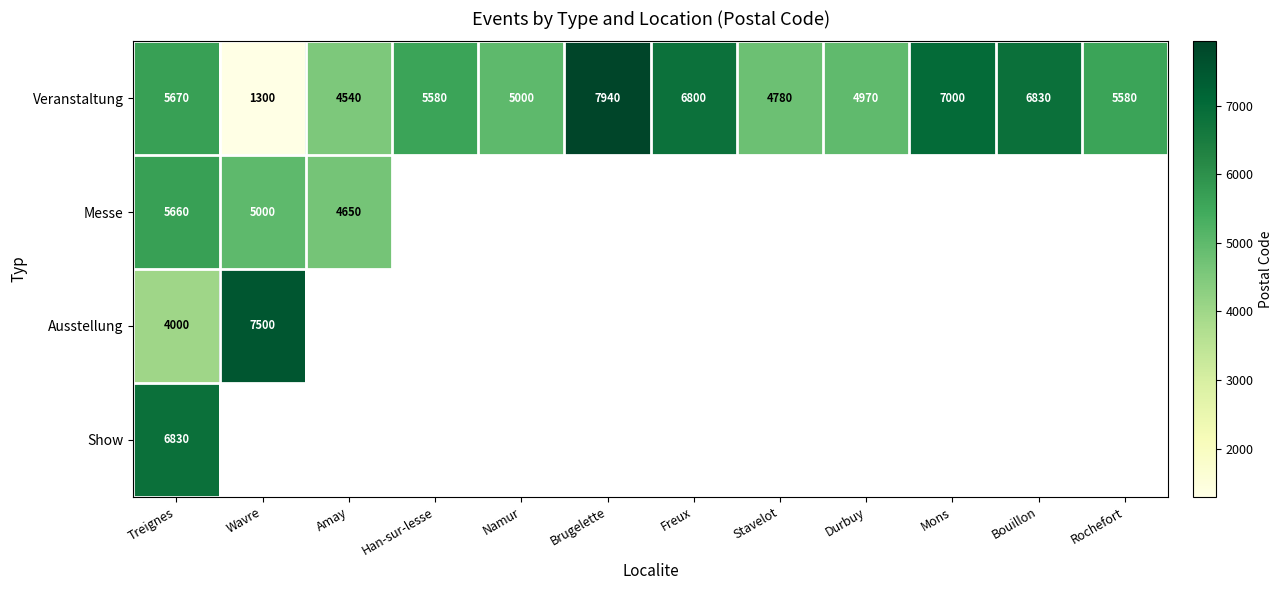

Is it true that Veranstaltung equals 7083.9 at Stavelot?

False